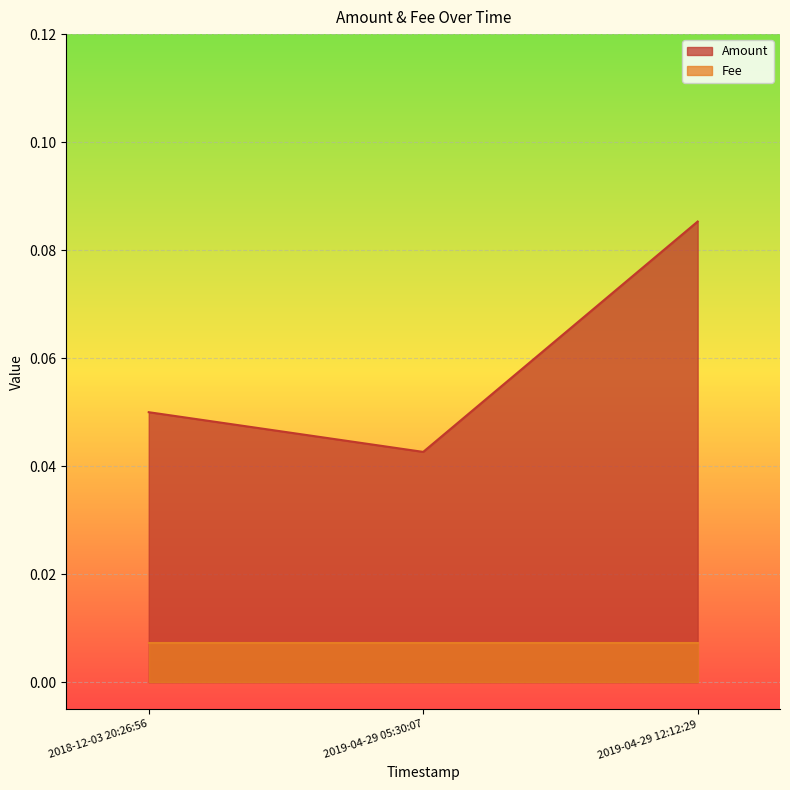

At how many categories does at least one series exceed 0?

3